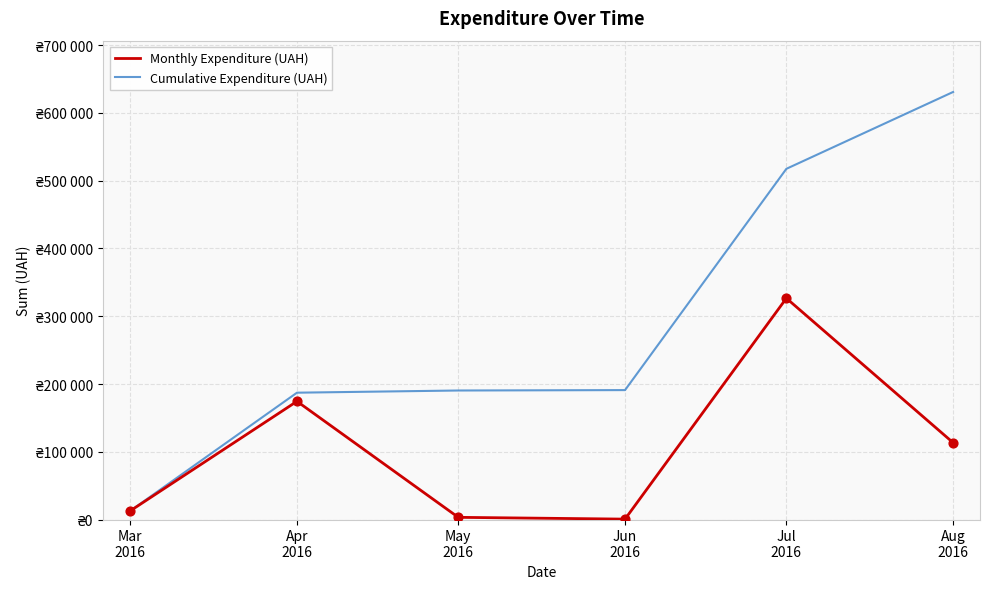

Is the value of Monthly Expenditure (UAH) at Jul
2016 greater than the value of Cumulative Expenditure (UAH) at Jul
2016?

No